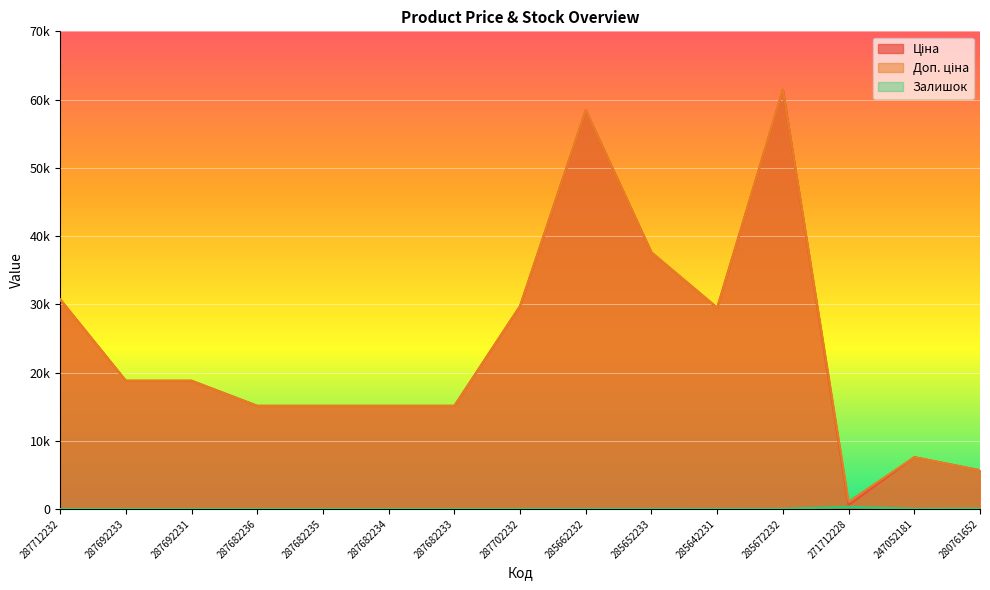

Where is Ціна nearest to the value 31012?

287712232